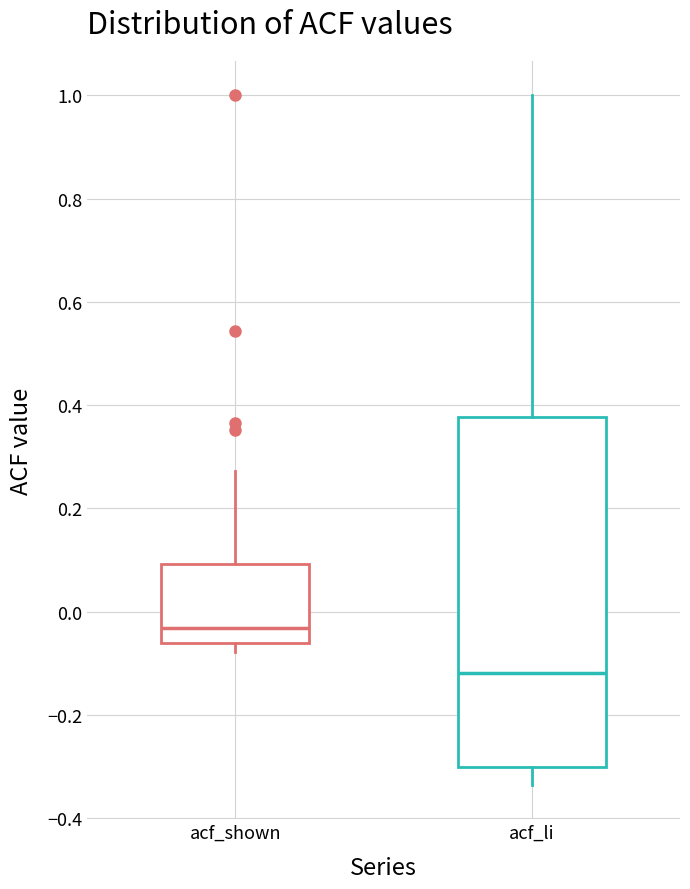

Where does the median line of the box for acf_li sit on the y-axis? The values are not printed on the chart, so give them approximately, as read against the axis.

-0.12